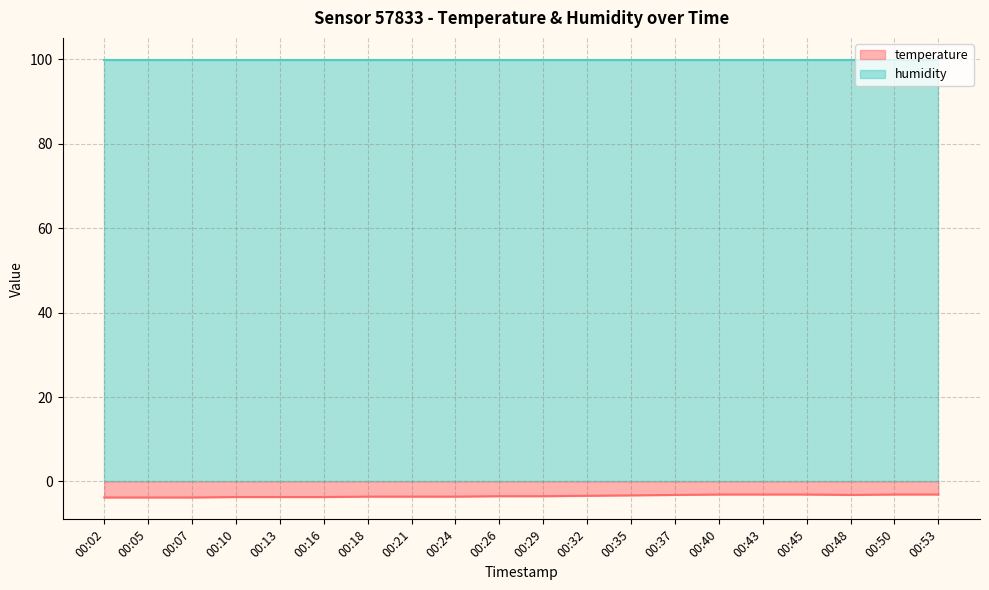

At which category does the chart reach its minimum across all series?

00:02